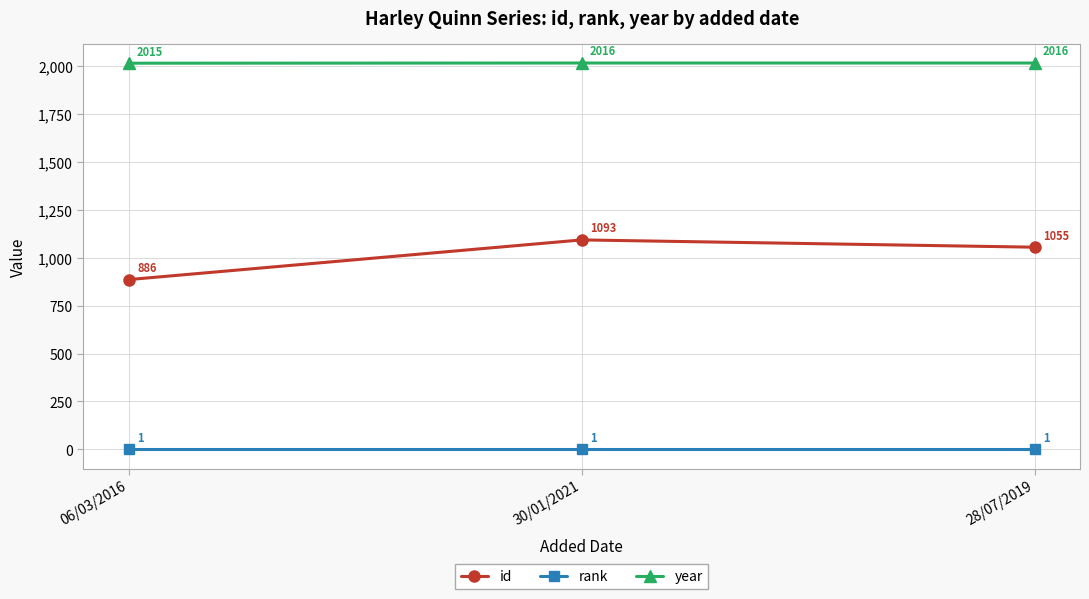

Rank the series at 06/03/2016 from lowest to highest value.

rank, id, year